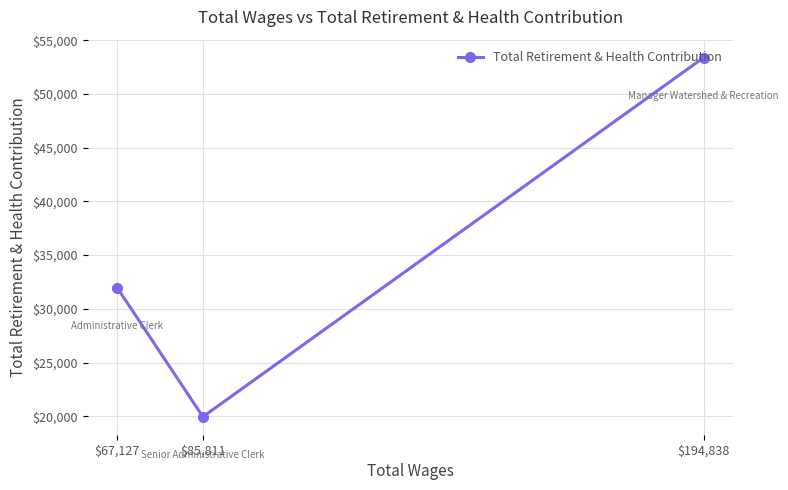

Is it true that the value at $85,811 is 19951?

True